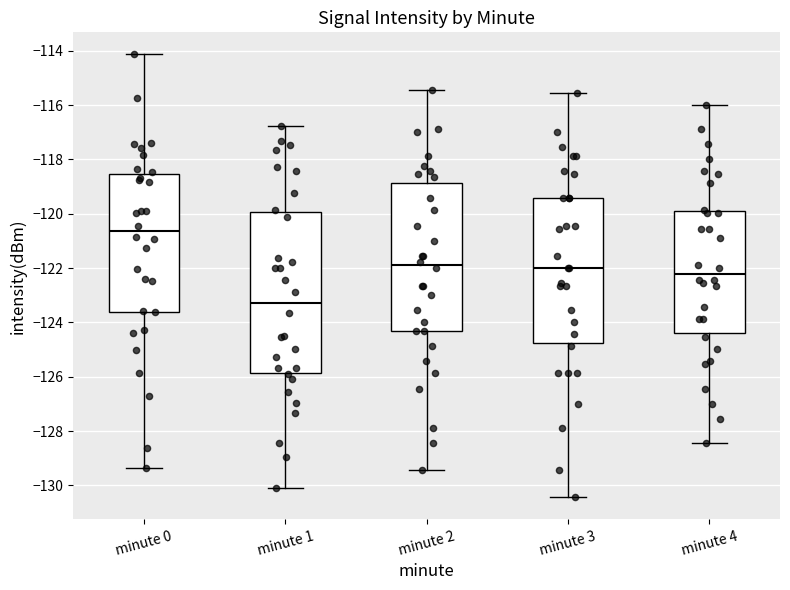

Reading left to right, transcribe this box plot: for each box, give where its median line is, the range the box spans, and where its two whiskers end, as read against the y-axis. The values are not printed on the chart, so give them approximately, as read against the axis.

minute 0: median -120.6, box -123.6 to -118.6, whiskers -129.4 to -114.2
minute 1: median -123.2, box -125.8 to -120.0, whiskers -130.2 to -116.8
minute 2: median -121.8, box -124.4 to -118.8, whiskers -129.4 to -115.4
minute 3: median -122.0, box -124.8 to -119.4, whiskers -130.4 to -115.6
minute 4: median -122.2, box -124.4 to -120.0, whiskers -128.4 to -116.0